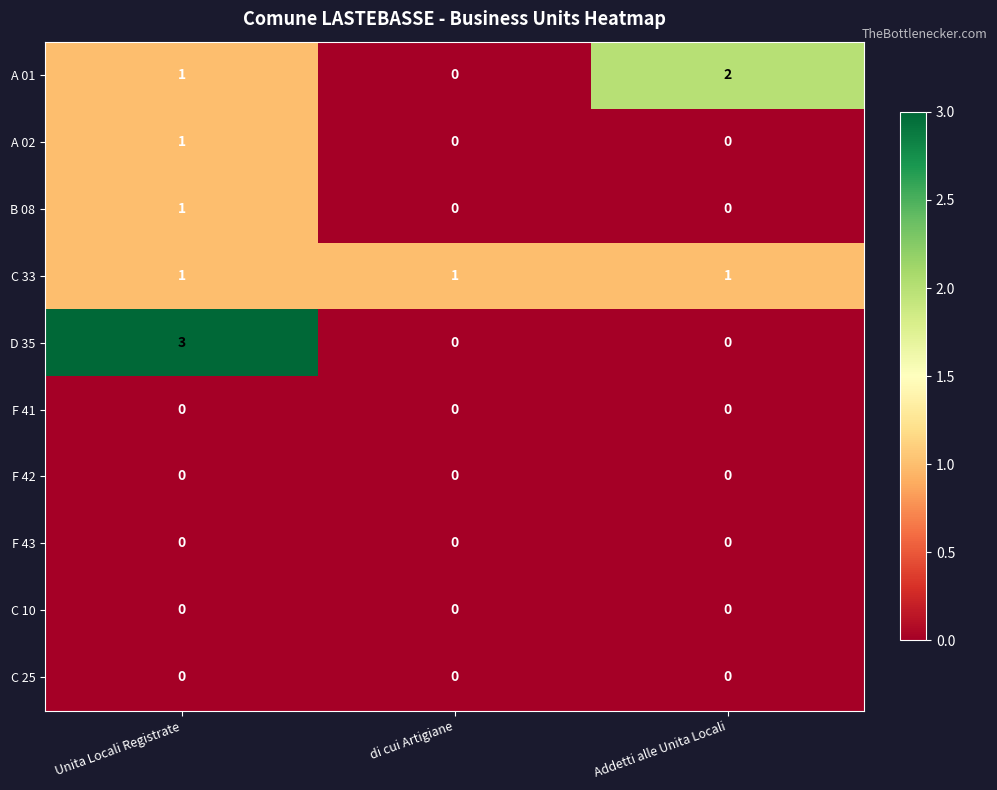

Which series has the largest range (max minus min)?

D 35